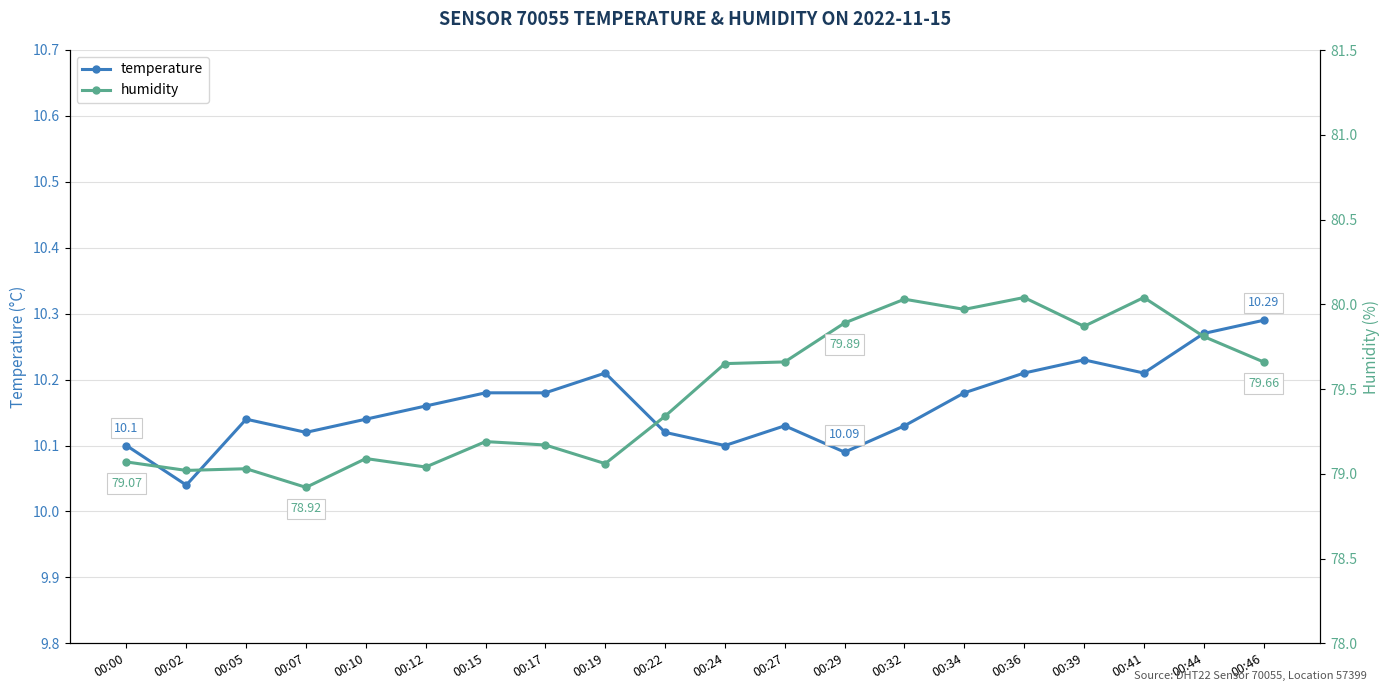

True or false: humidity and temperature intersect in this chart.

False